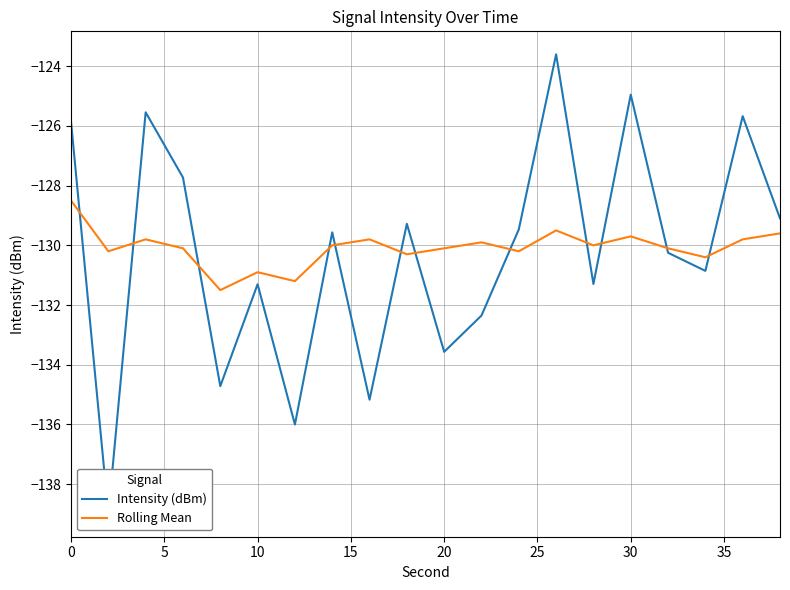

Reading left to right, list all the values displayed in this chart.

Intensity (dBm): -125.9	-139.0	-125.5	-127.7	-134.7	-131.3	-136.0	-129.6	-135.2	-129.3	-133.6	-132.4	-129.5	-123.6	-131.3	-125.0	-130.2	-130.9	-125.7	-129.1
Rolling Mean: -128.5	-130.2	-129.8	-130.1	-131.5	-130.9	-131.2	-130.0	-129.8	-130.3	-130.1	-129.9	-130.2	-129.5	-130.0	-129.7	-130.1	-130.4	-129.8	-129.6